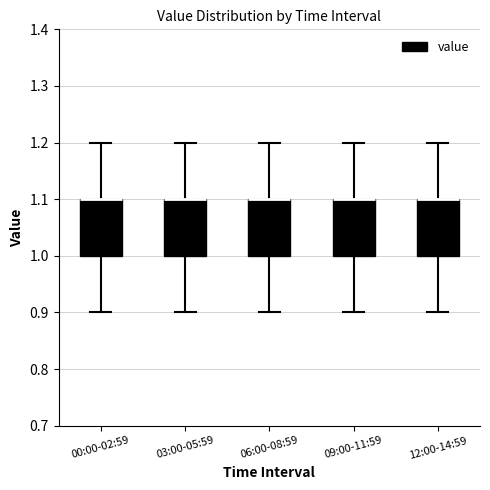

Reading left to right, transcribe this box plot: for each box, give where its median line is, the range the box spans, and where its two whiskers end, as read against the y-axis. The values are not printed on the chart, so give them approximately, as read against the axis.

00:00-02:59: median 1.1 (drawn on the box's upper edge), box 1.0 to 1.1, whiskers 0.9 to 1.2
03:00-05:59: median 1.1 (drawn on the box's upper edge), box 1.0 to 1.1, whiskers 0.9 to 1.2
06:00-08:59: median 1.1 (drawn on the box's upper edge), box 1.0 to 1.1, whiskers 0.9 to 1.2
09:00-11:59: median 1.1 (drawn on the box's upper edge), box 1.0 to 1.1, whiskers 0.9 to 1.2
12:00-14:59: median 1.1 (drawn on the box's upper edge), box 1.0 to 1.1, whiskers 0.9 to 1.2